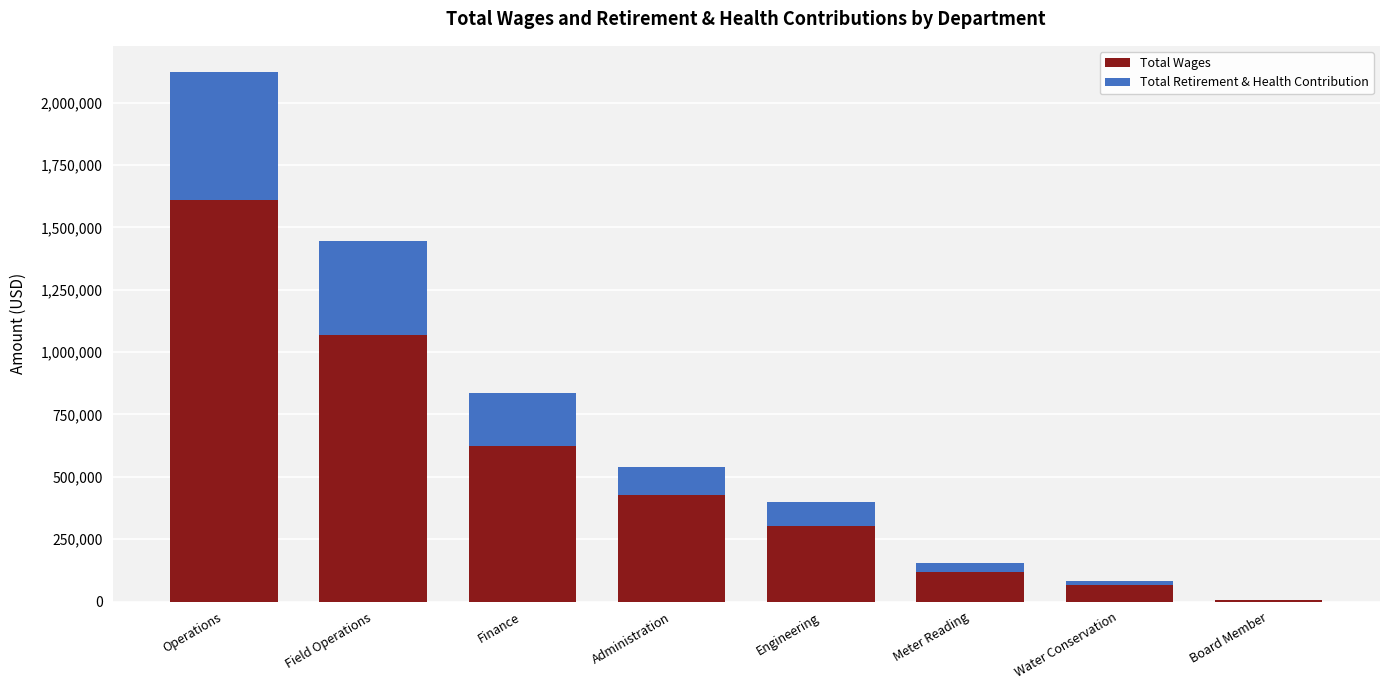

The value of Total Wages at Water Conservation is 67491. True or false?

True